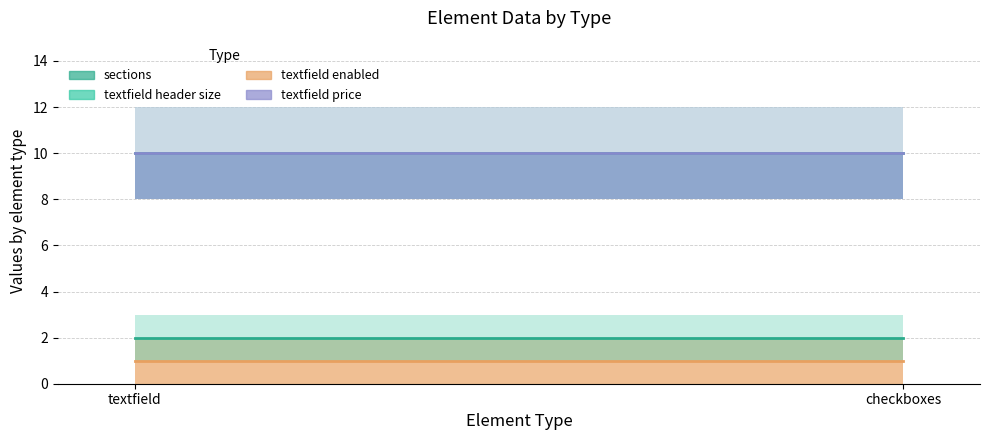

What is the highest value of the Sections series?

2